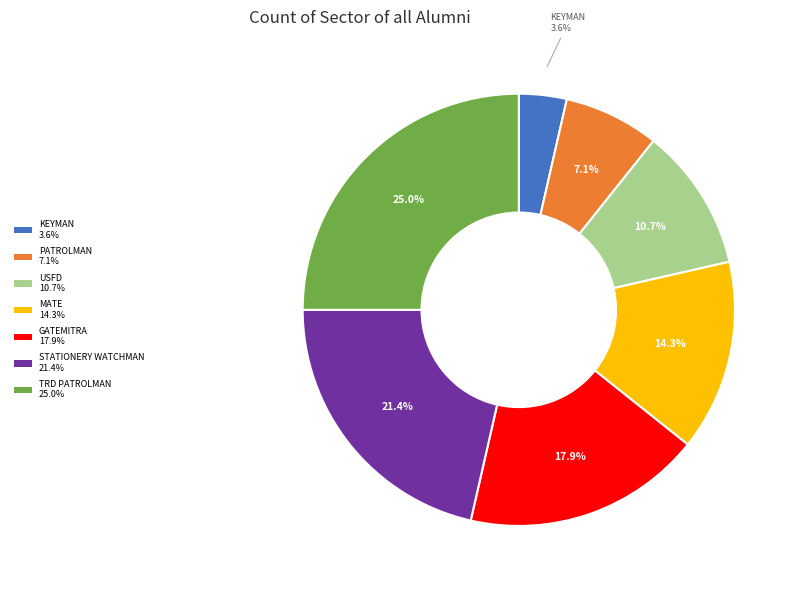

Does any single category account for the majority?

No